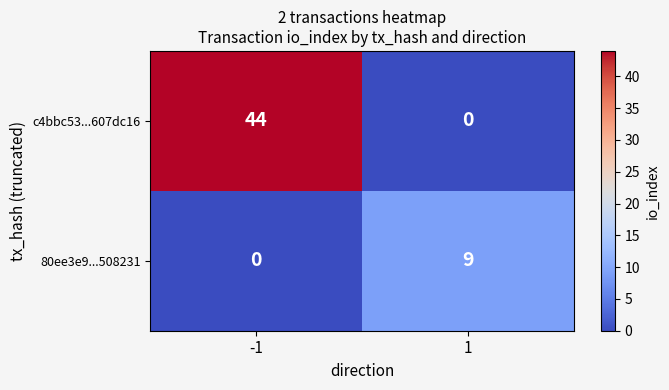

Which series has the largest total across all categories?

c4bbc53...607dc16